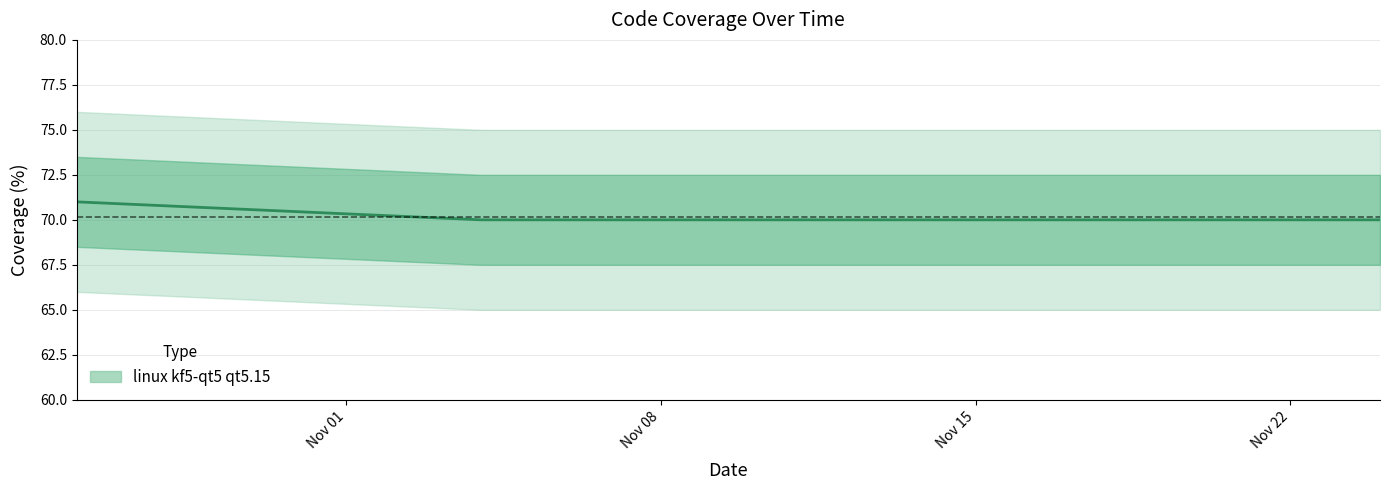

Which category has the lowest value across all series?

2021-11-04